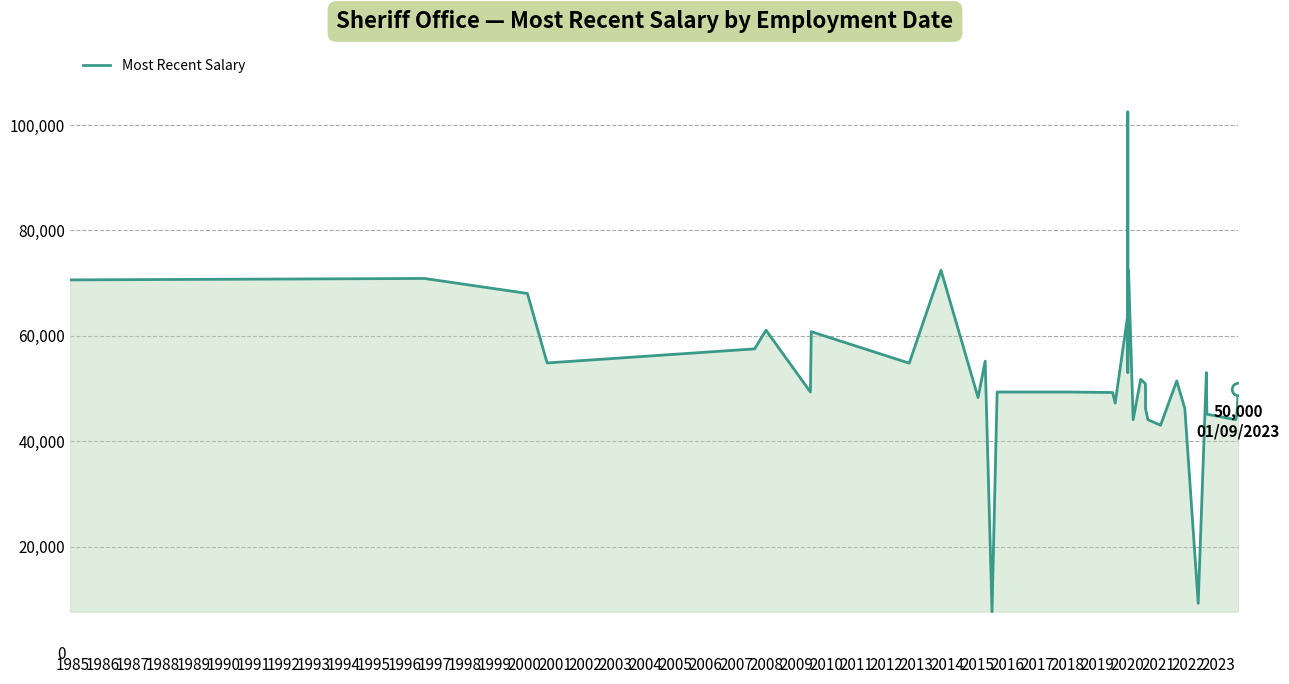

How many series are shown in this chart?

1